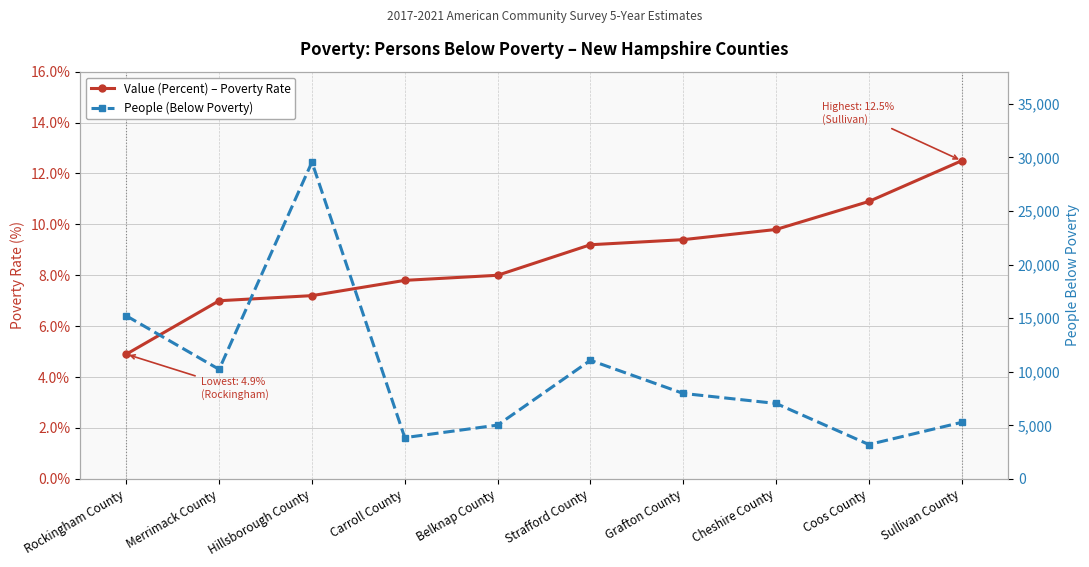

Reading left to right, transcribe all the data shown in this chart.

Value (Percent) – Poverty Rate: 4.9	7.0	7.2	7.8	8.0	9.2	9.4	9.8	10.9	12.5
People (Below Poverty): 15215.0	10220.0	29563.0	3849.0	5019.0	11064.0	7975.0	7040.0	3207.0	5277.0